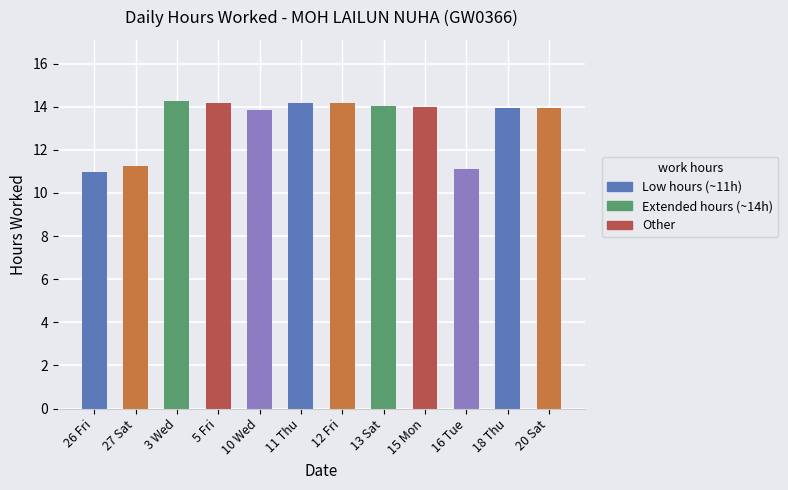

What position from the right is 15 Mon?

4